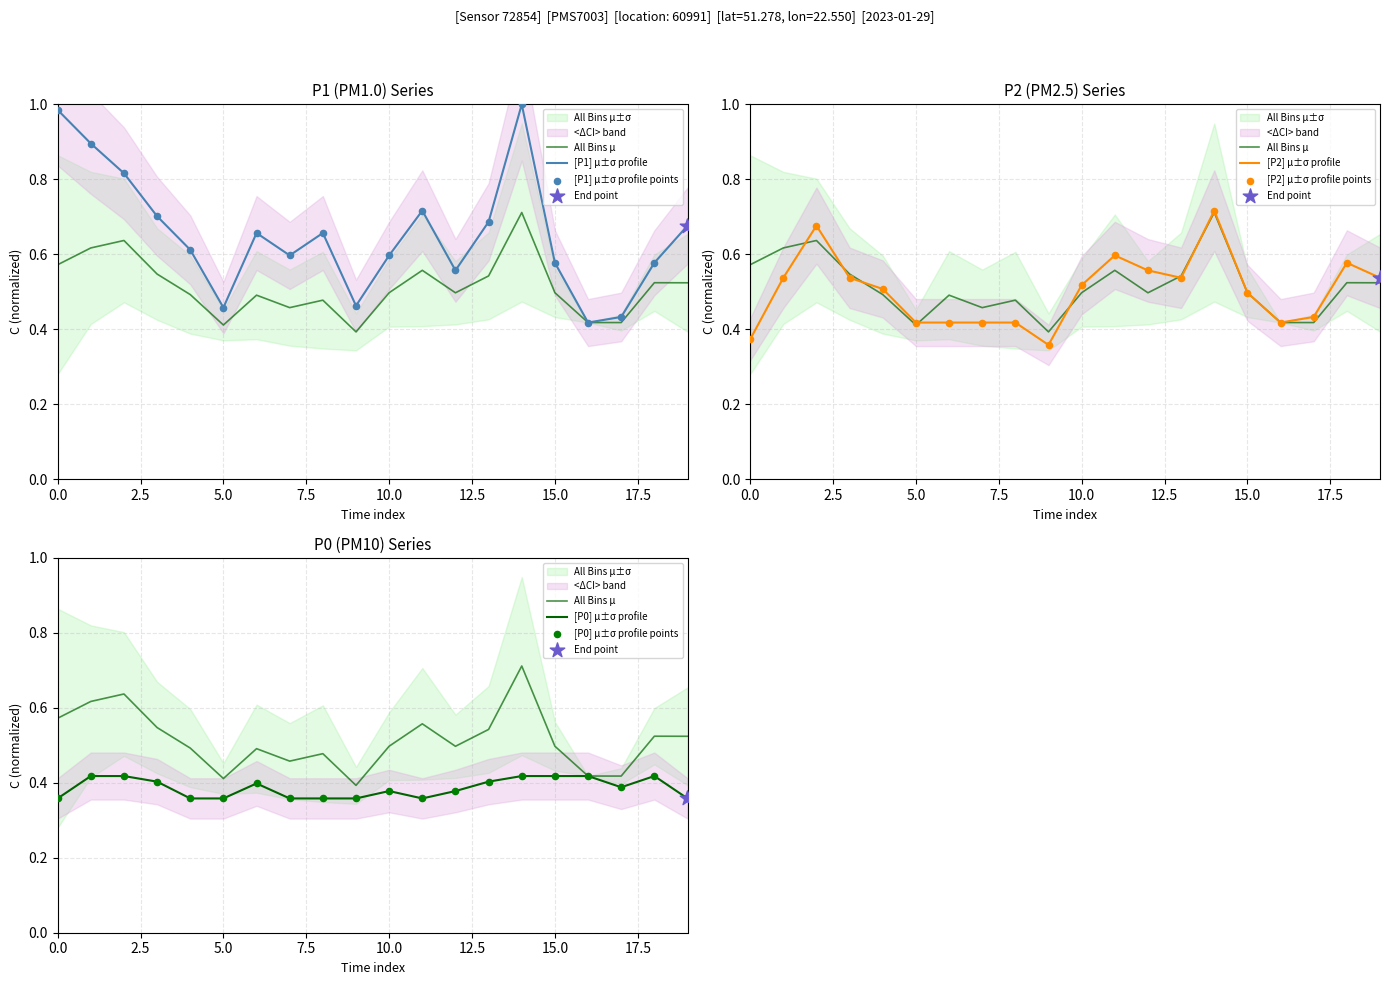

At how many categories does at least one series exceed 0?

20